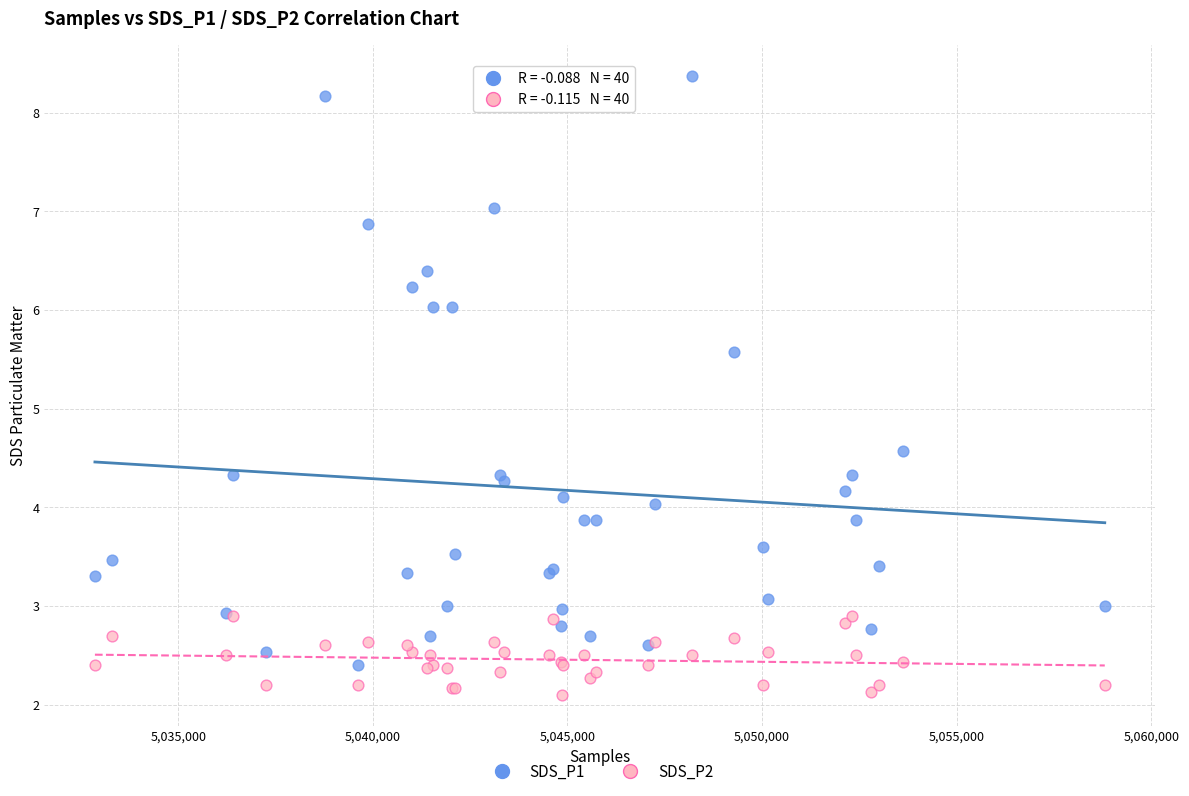

Which series contains the highest Y value?

SDS_P1